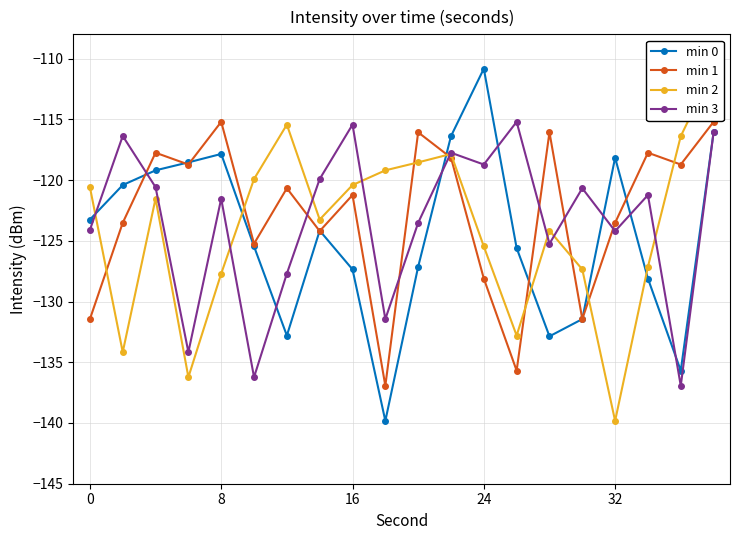

Which series ends up on top after the final intersection of min 3 and min 1?

min 1